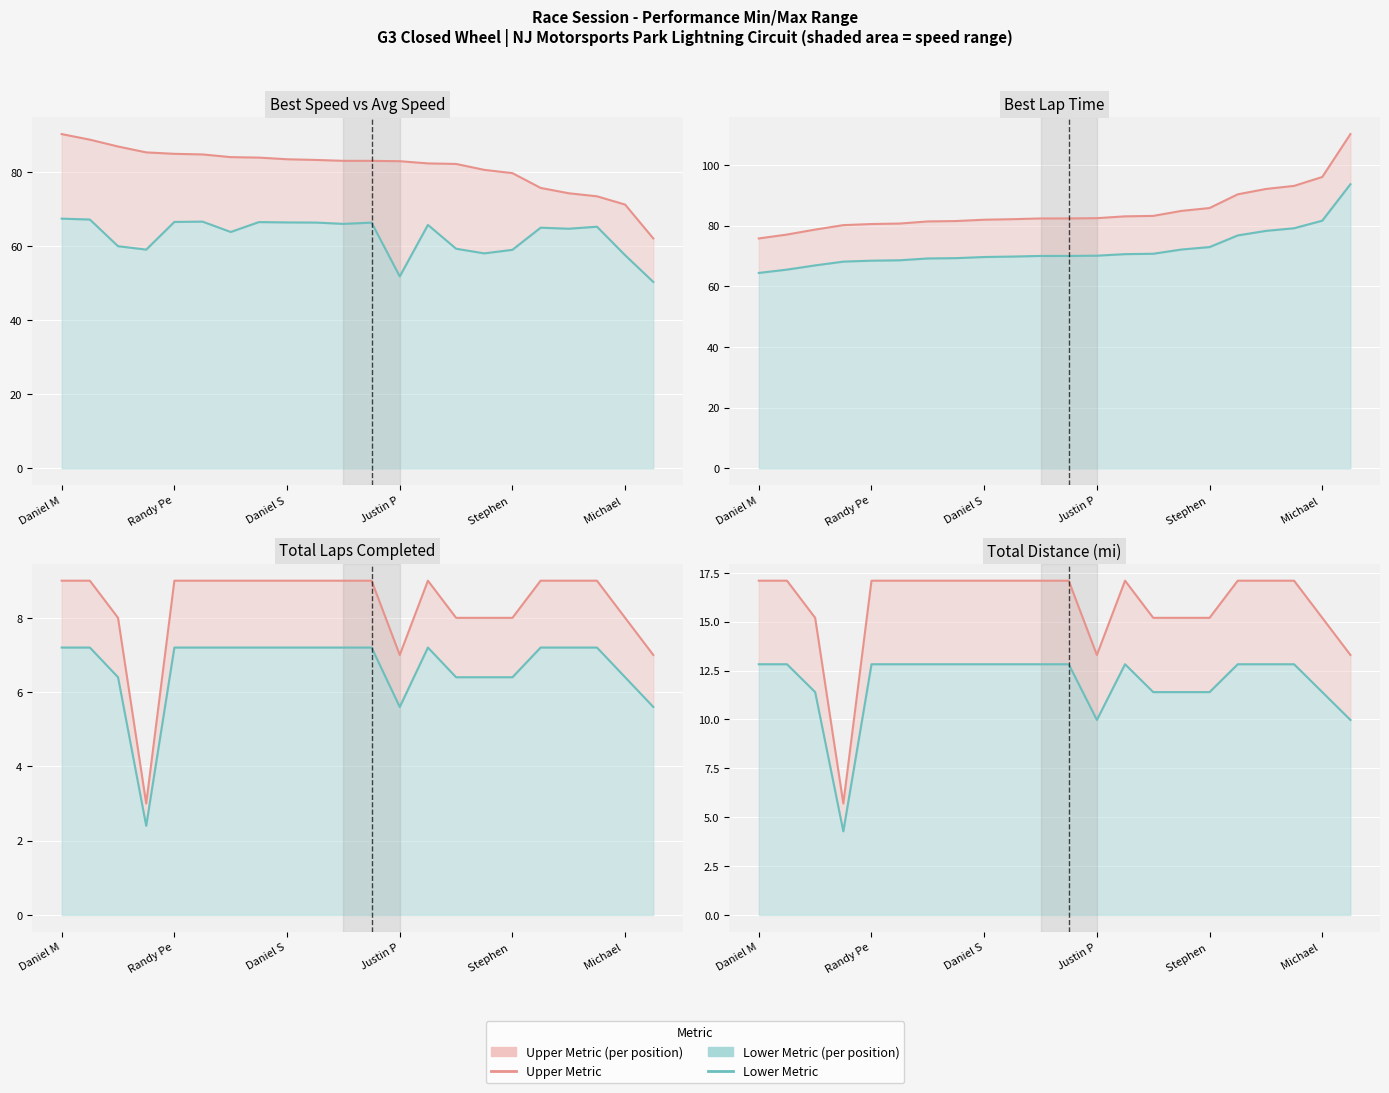

At which category is the sum across all series the highest?

Daniel M